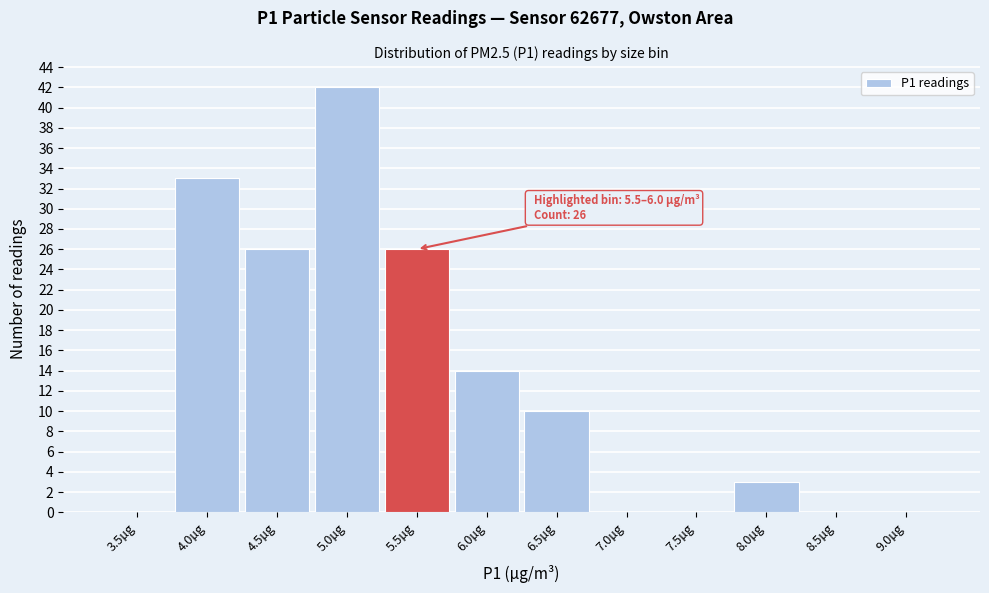

Reading left to right, extract all data points from this chart.

3.5µg=0	4.0µg=33	4.5µg=26	5.0µg=42	5.5µg=26	6.0µg=14	6.5µg=10	7.0µg=0	7.5µg=0	8.0µg=3	8.5µg=0	9.0µg=0